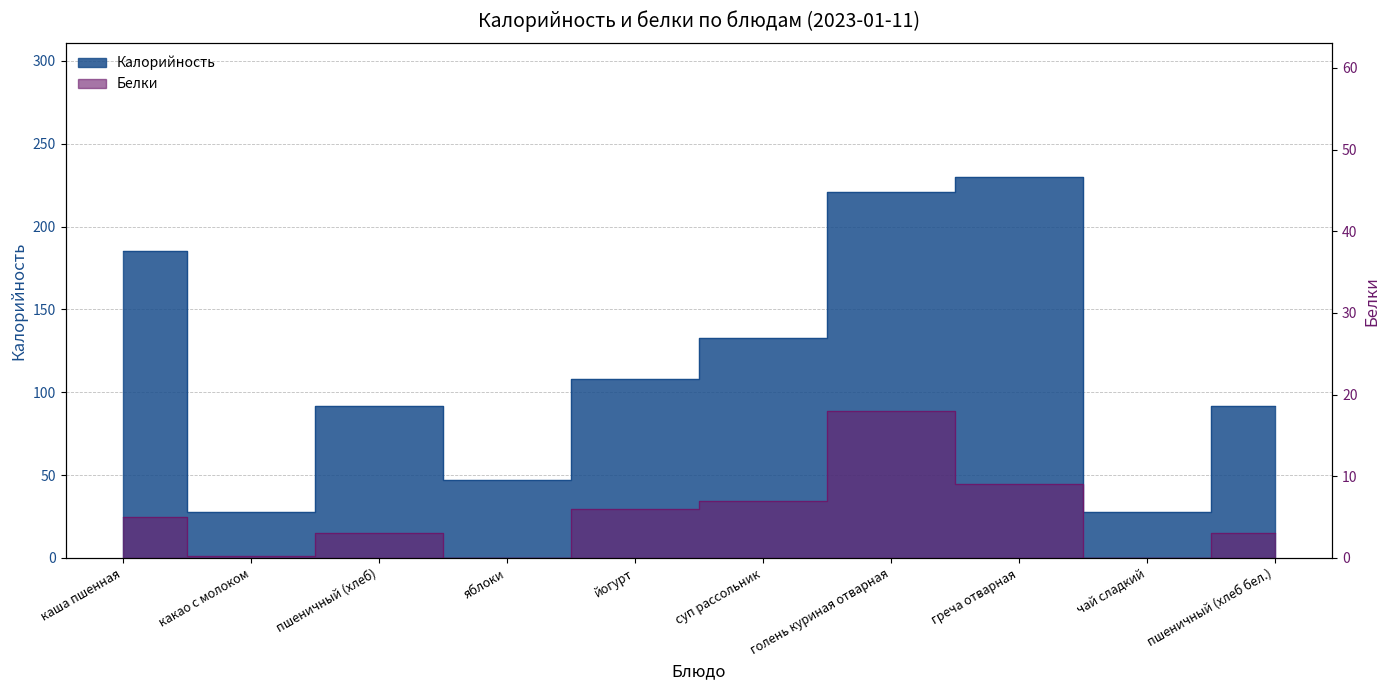

Does the chart display data point markers on the line(s)?

No